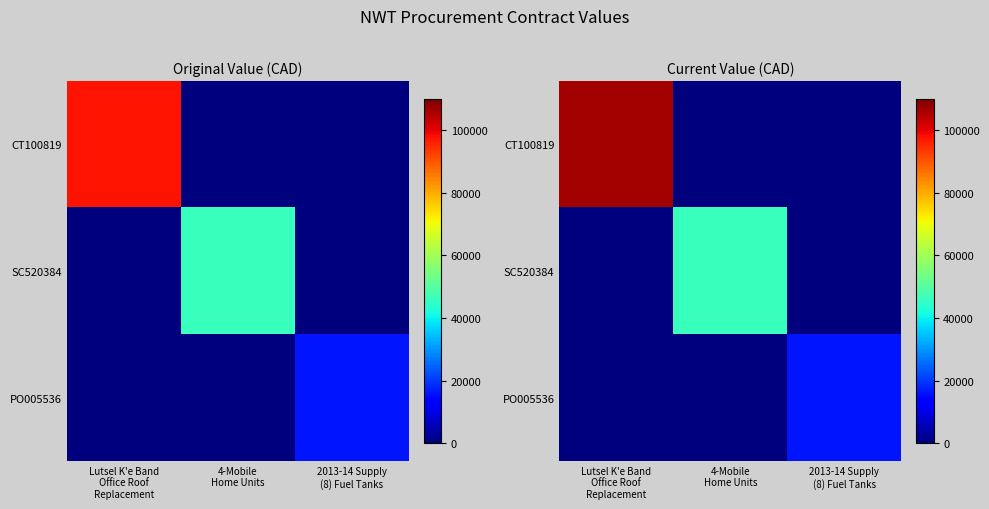

At which label does SC520384 reach its minimum?

Lutsel K'e Band Office Roof Replacement